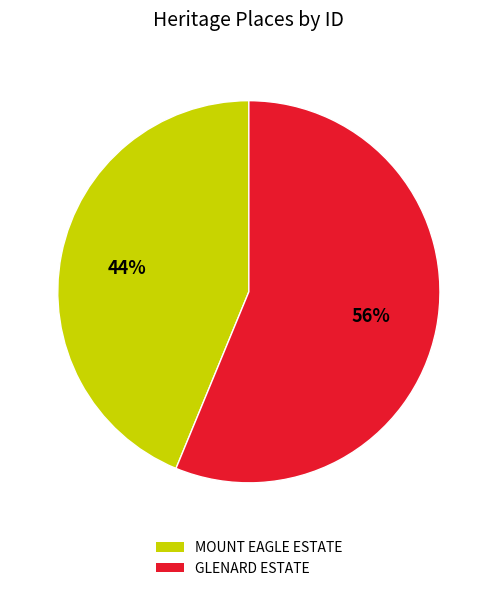

Is the sum of MOUNT EAGLE ESTATE and GLENARD ESTATE greater than half?

Yes